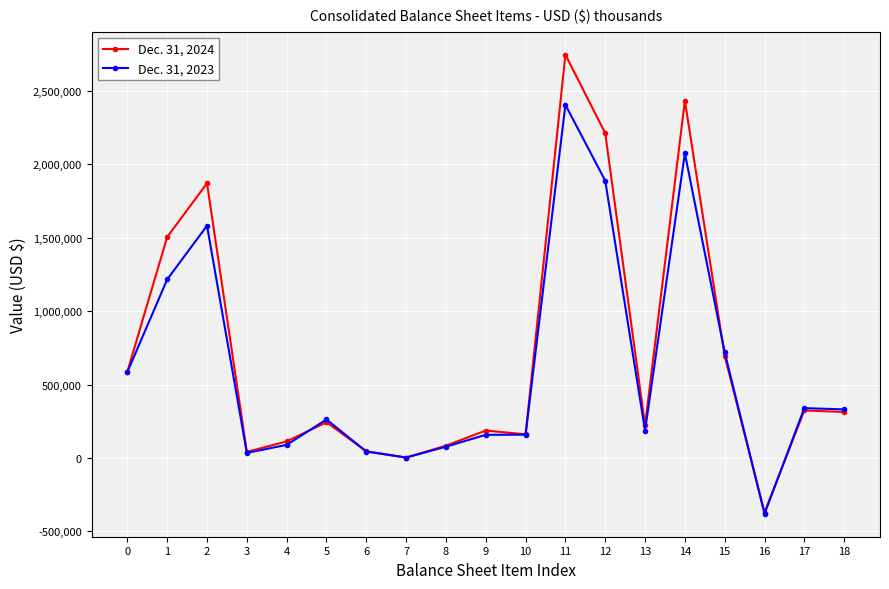

True or false: Dec. 31, 2023 has more than 1 points higher than both neighbors.

True